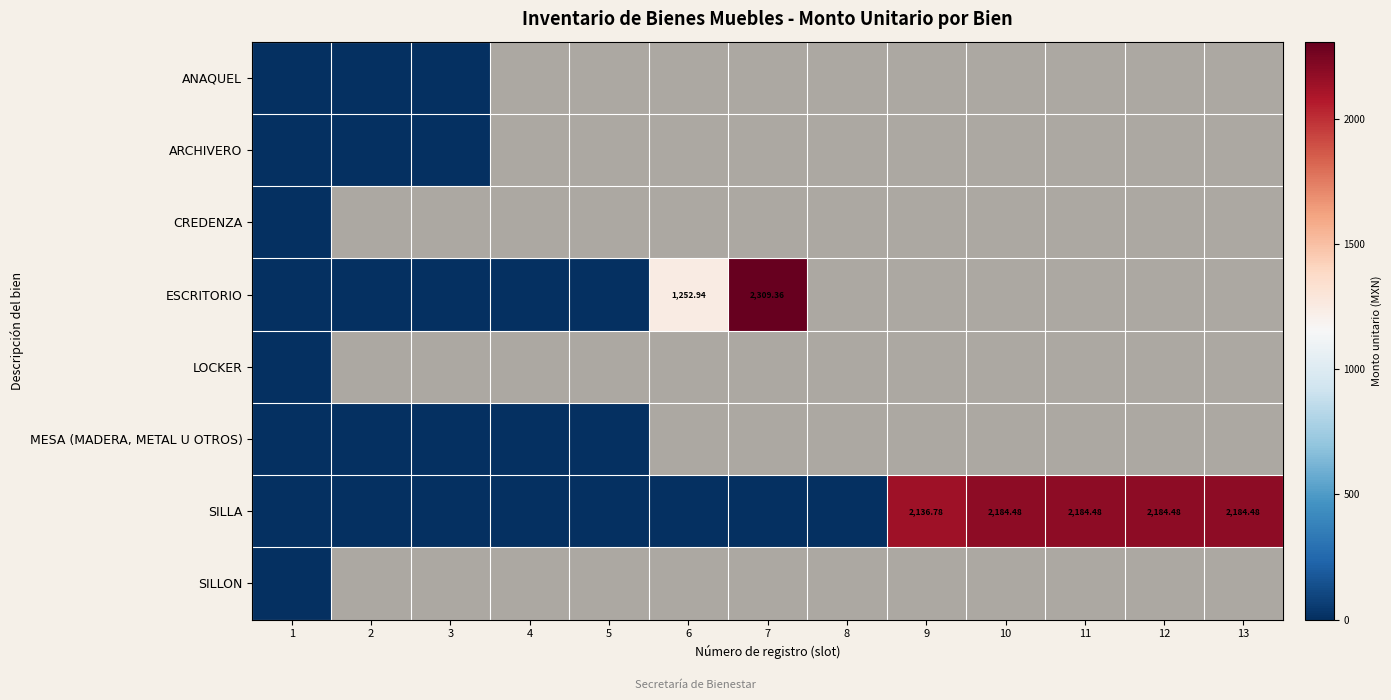

Is the value of ANAQUEL at 10 greater than the value of SILLA at 12?

No